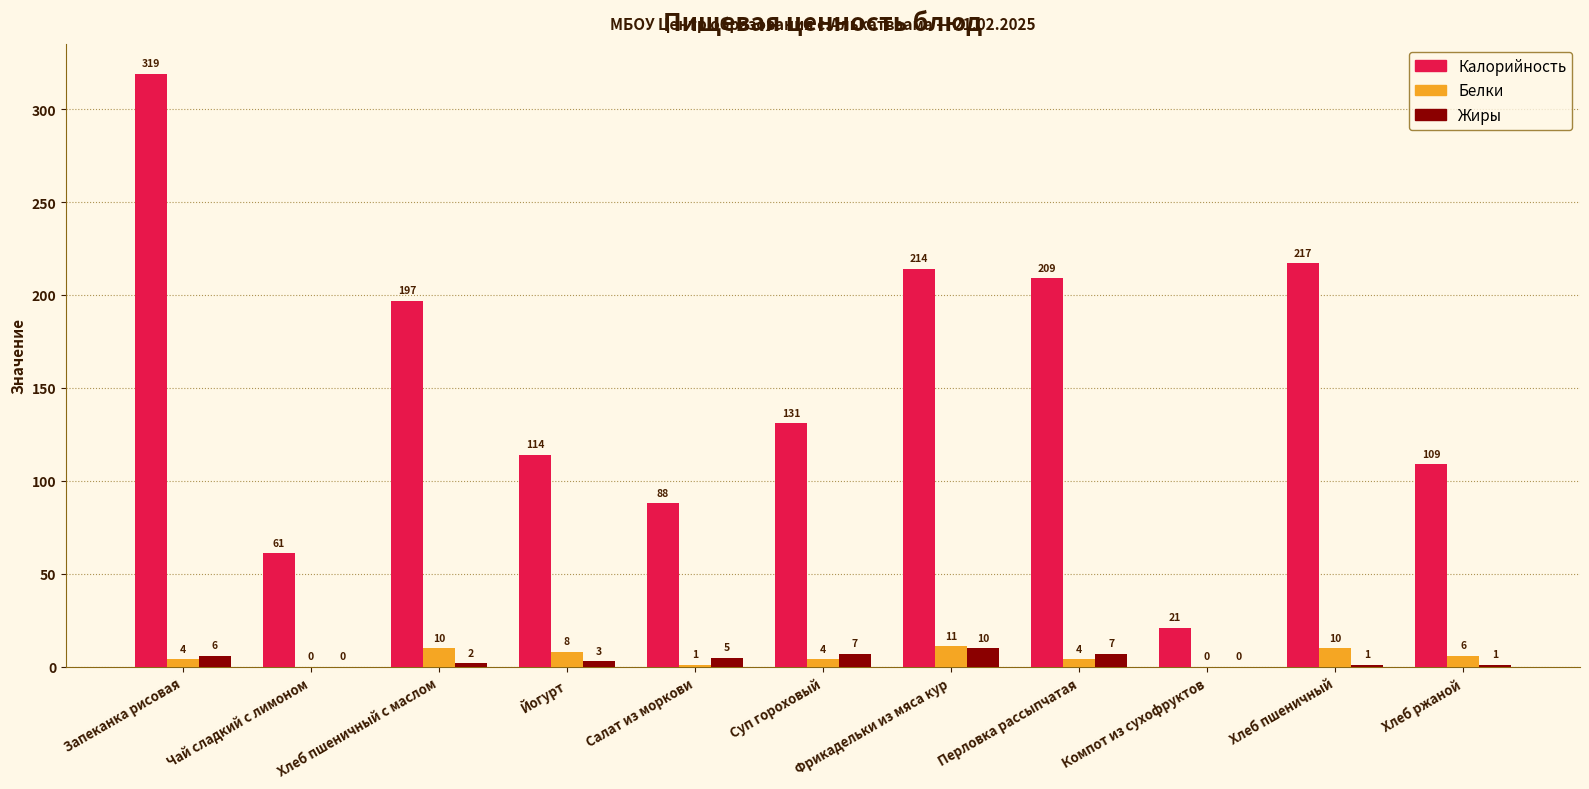

Reading left to right, what are all the values shown in this chart?

Калорийность: 319	61	197	114	88	131	214	209	21	217	109
Белки: 4	0	10	8	1	4	11	4	0	10	6
Жиры: 6	0	2	3	5	7	10	7	0	1	1